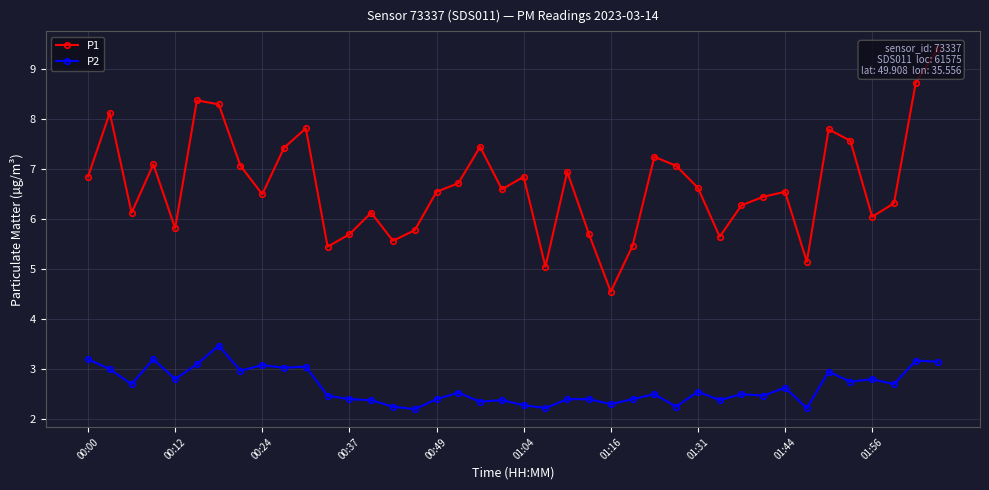

How many data points in P1 are above 6?

29